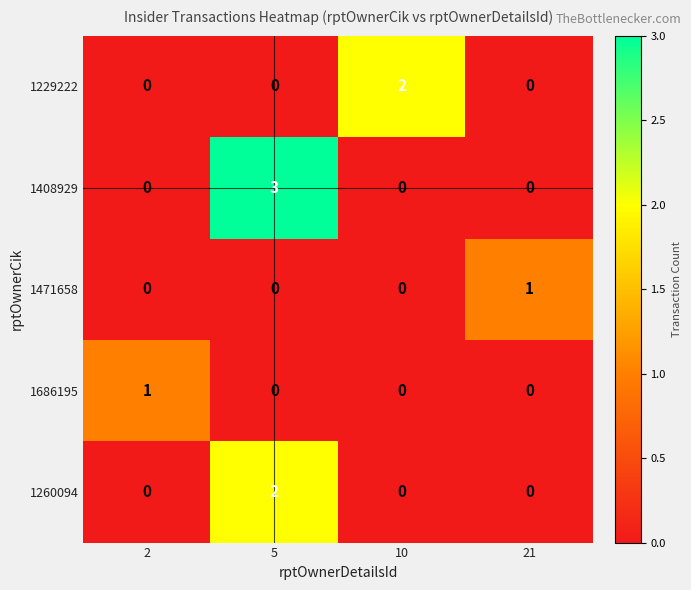

What is the sum of all 1408929 values?

3